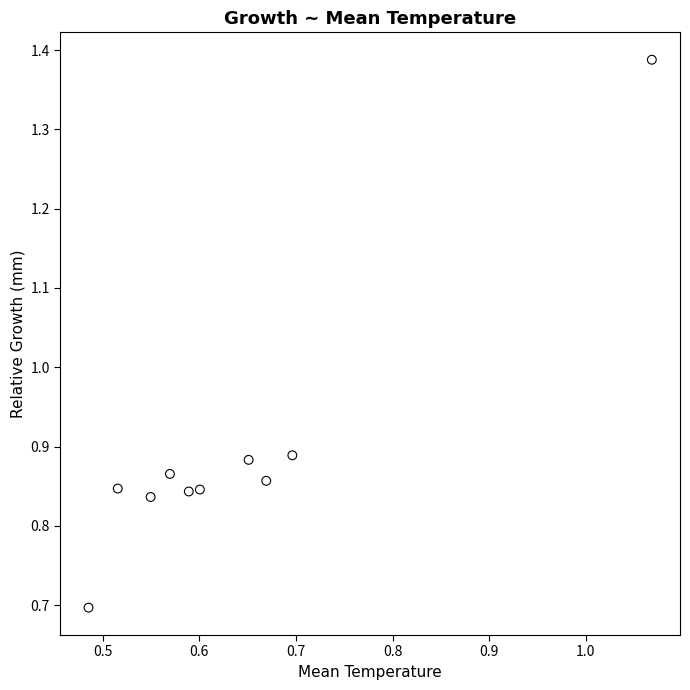

What is the range of X values (max minus min)?

0.6